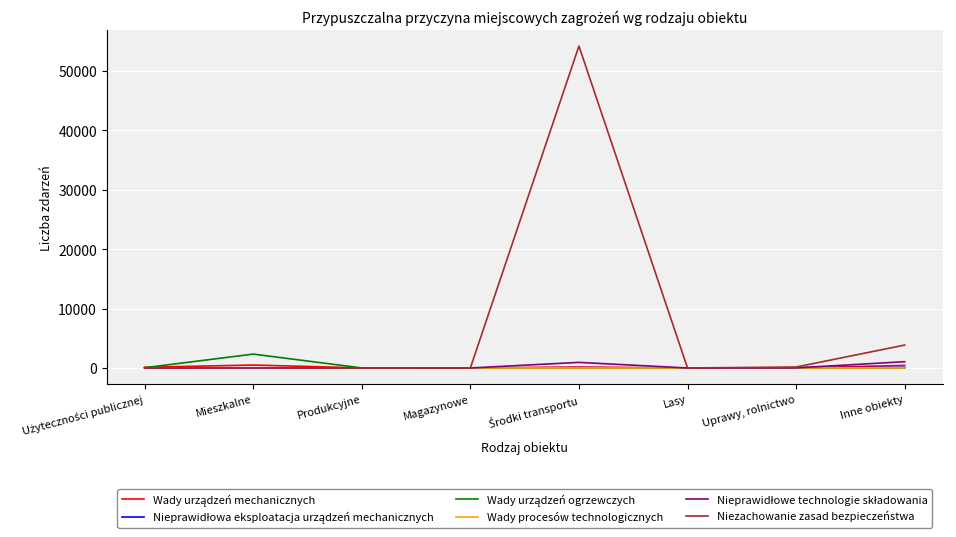

Which series has the largest range (max minus min)?

Niezachowanie zasad bezpieczeństwa